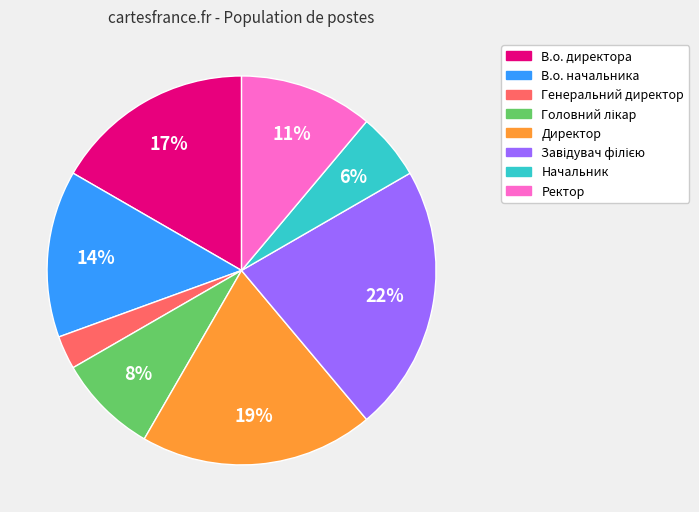

How many segments does this pie chart have?

8